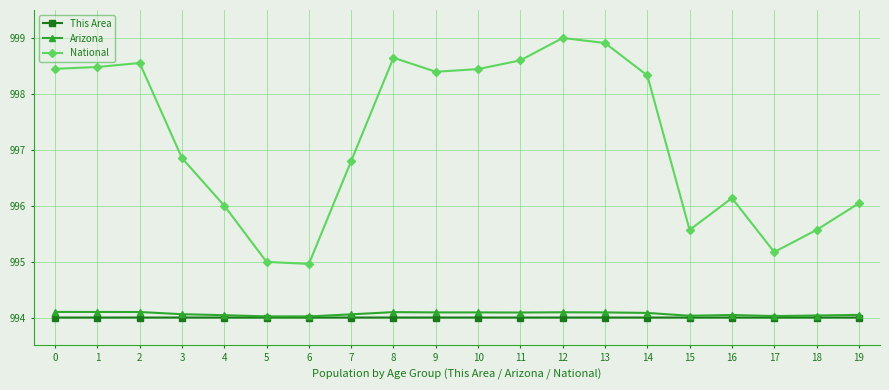

The National series shows 995.0 at 6. True or false?

True